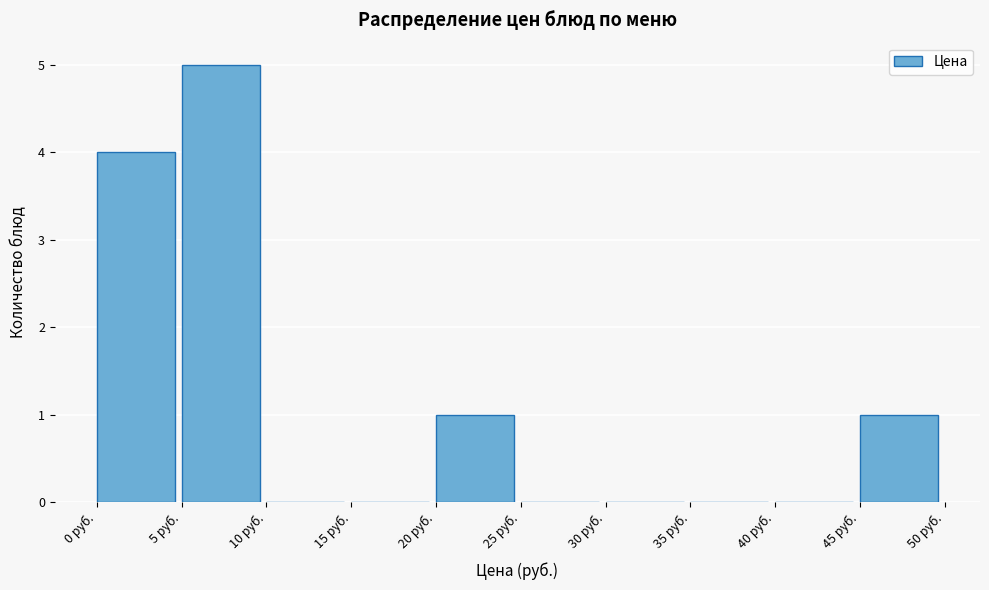

Reading left to right, transcribe this chart: for each bar, give the range it covers on the x-axis and its height. The values are not printed on the chart, so give them approximately, as read against the axis.

0 to 5: 4
5 to 10: 5
10 to 15: 0
15 to 20: 0
20 to 25: 1
25 to 30: 0
30 to 35: 0
35 to 40: 0
40 to 45: 0
45 to 50: 1